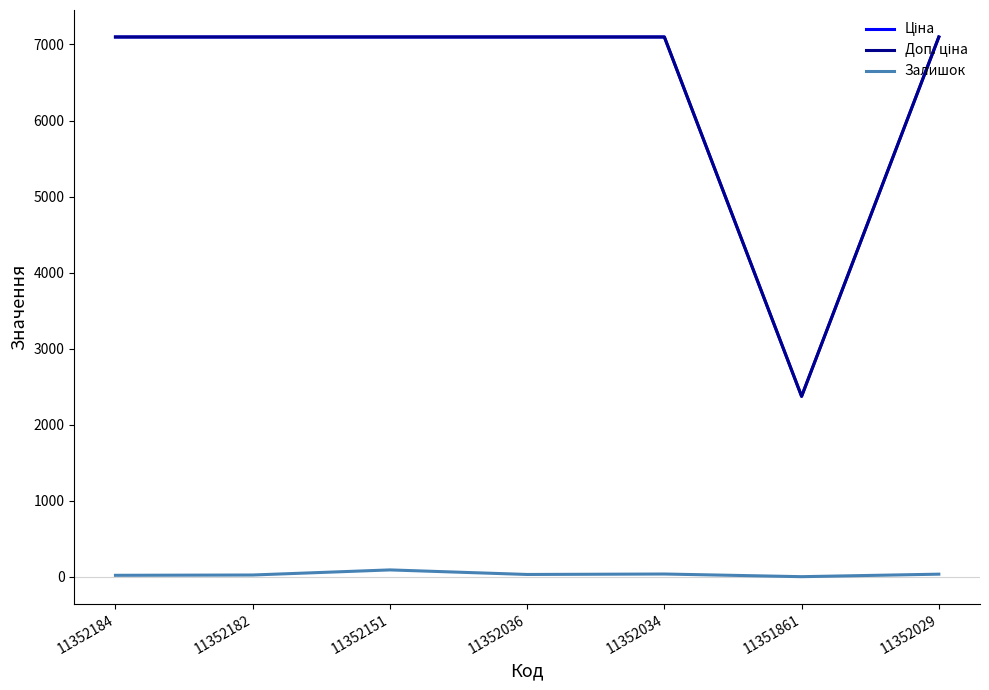

What is the sum of all Залишок values?

226.0